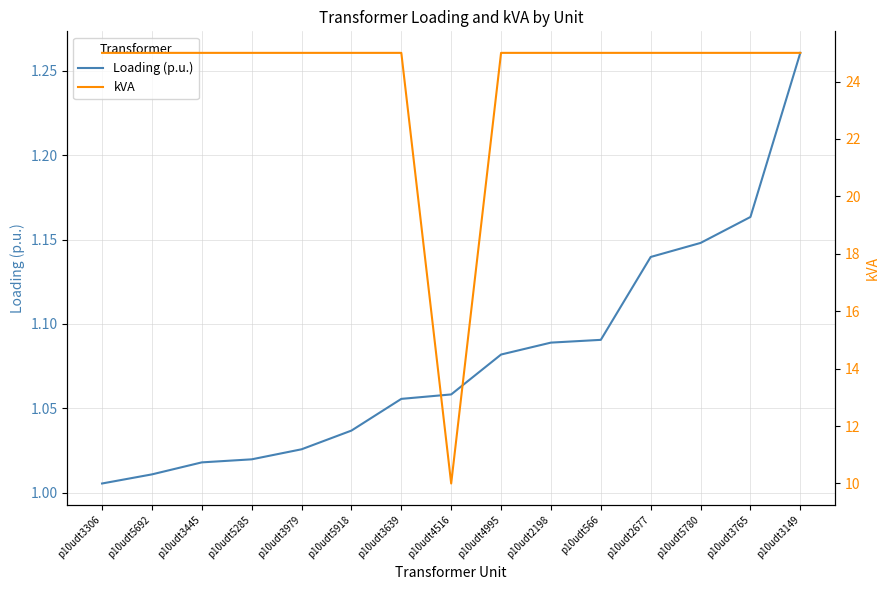

What is the average value of the kVA series?

24.0